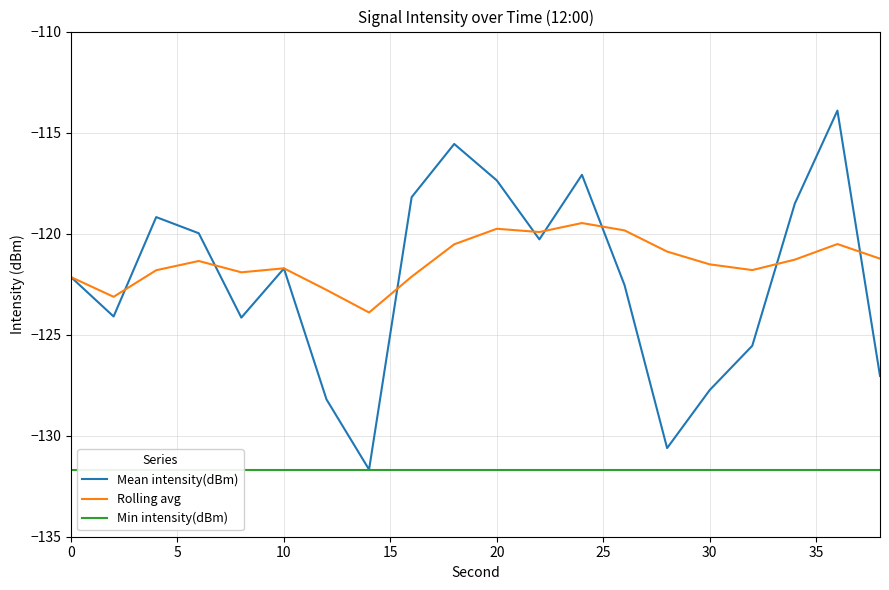

True or false: Rolling avg has a value of -31.4 at 0.

False